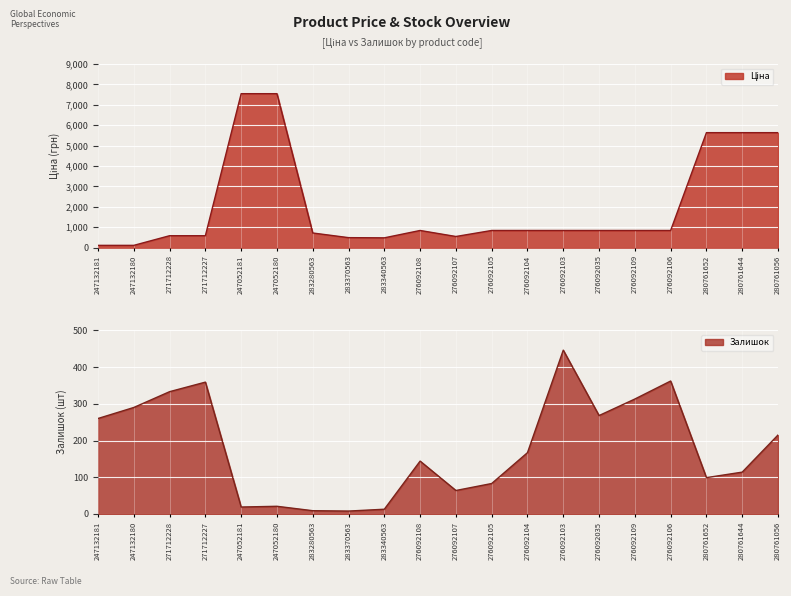

What is the difference between the Залишок values at 280761056 and 247132180?

75